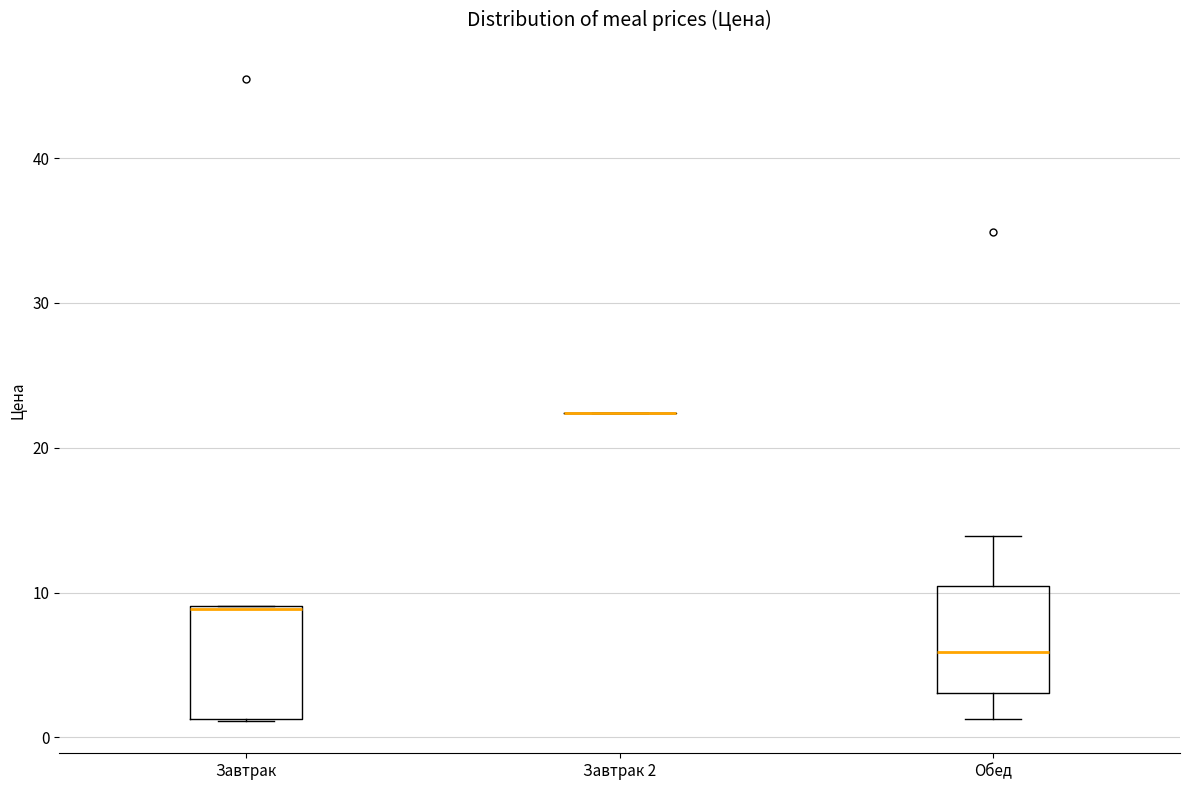

Where is the lower edge of the box for Обед on the y-axis? The values are not printed on the chart, so give them approximately, as read against the axis.

3